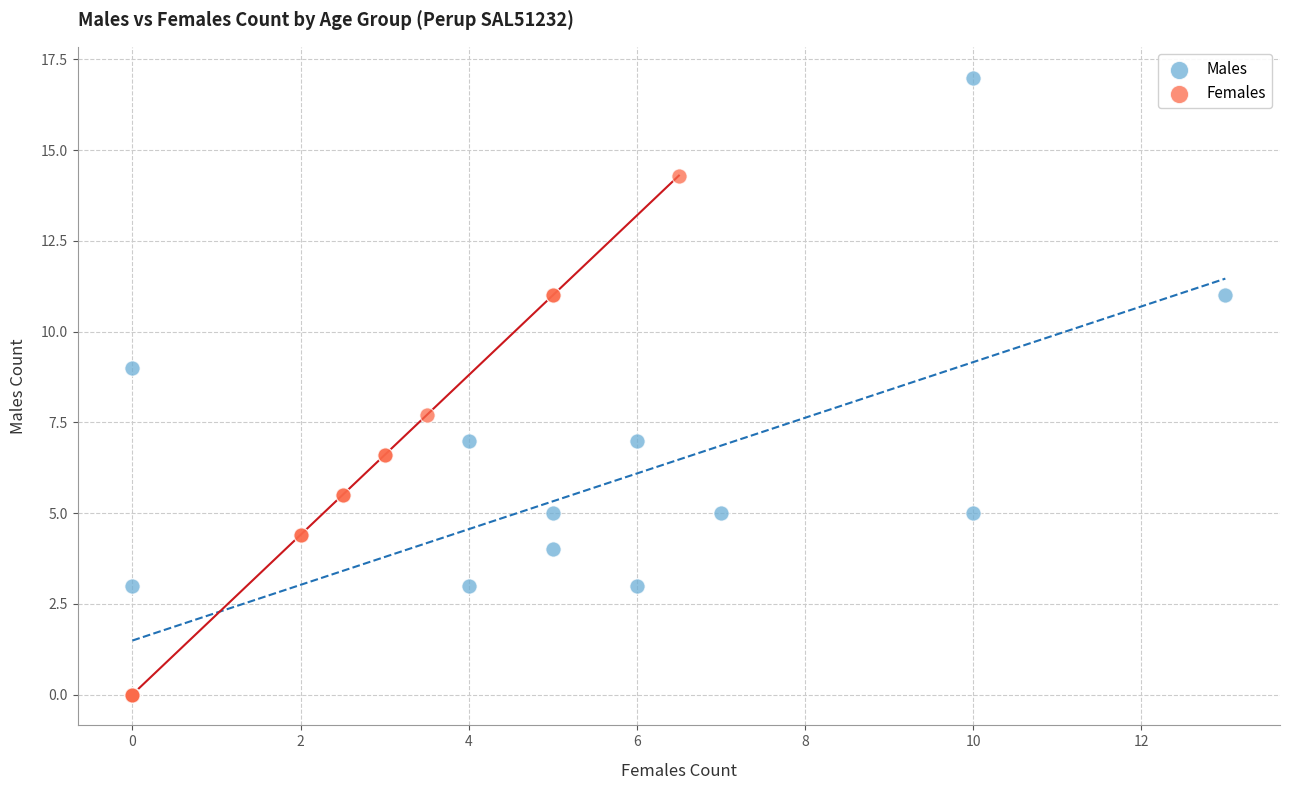

What are all the series names shown in the legend?

Males, Females